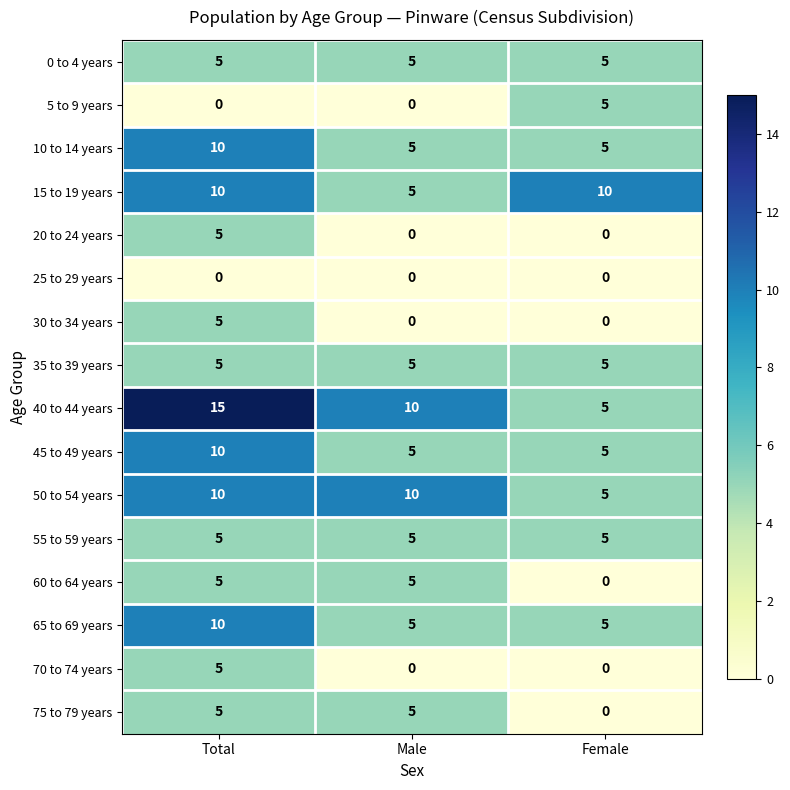

What is the maximum value shown in the chart?

15